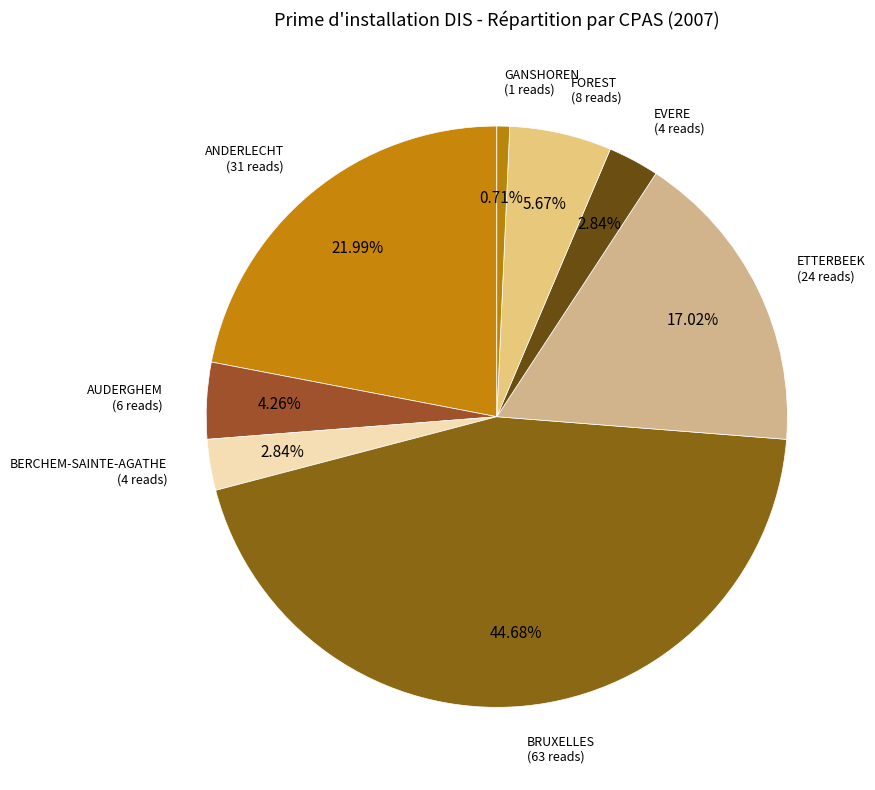

How many slices are in this pie chart?

8